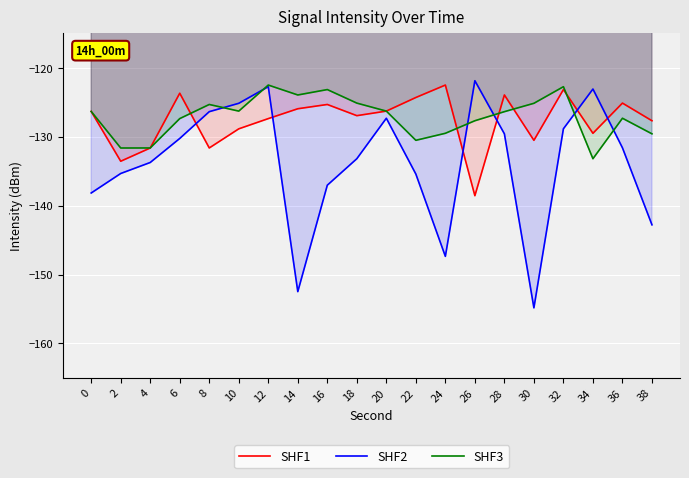

Reading right to left, what are all the values shown in this chart?

SHF1: 38=-127.7	36=-125.1	34=-129.5	32=-123.1	30=-130.5	28=-123.9	26=-138.6	24=-122.5	22=-124.3	20=-126.3	18=-126.9	16=-125.3	14=-125.9	12=-127.4	10=-128.8	8=-131.6	6=-123.7	4=-131.6	2=-133.5	0=-126.3
SHF2: 38=-142.8	36=-131.6	34=-123.1	32=-128.8	30=-154.8	28=-129.6	26=-121.9	24=-147.4	22=-135.4	20=-127.3	18=-133.2	16=-137.0	14=-152.5	12=-122.7	10=-125.1	8=-126.4	6=-130.2	4=-133.7	2=-135.3	0=-138.2
SHF3: 38=-129.6	36=-127.3	34=-133.2	32=-122.7	30=-125.1	28=-126.4	26=-127.7	24=-129.5	22=-130.5	20=-126.3	18=-125.1	16=-123.1	14=-123.9	12=-122.5	10=-126.3	8=-125.3	6=-127.4	4=-131.6	2=-131.6	0=-126.3